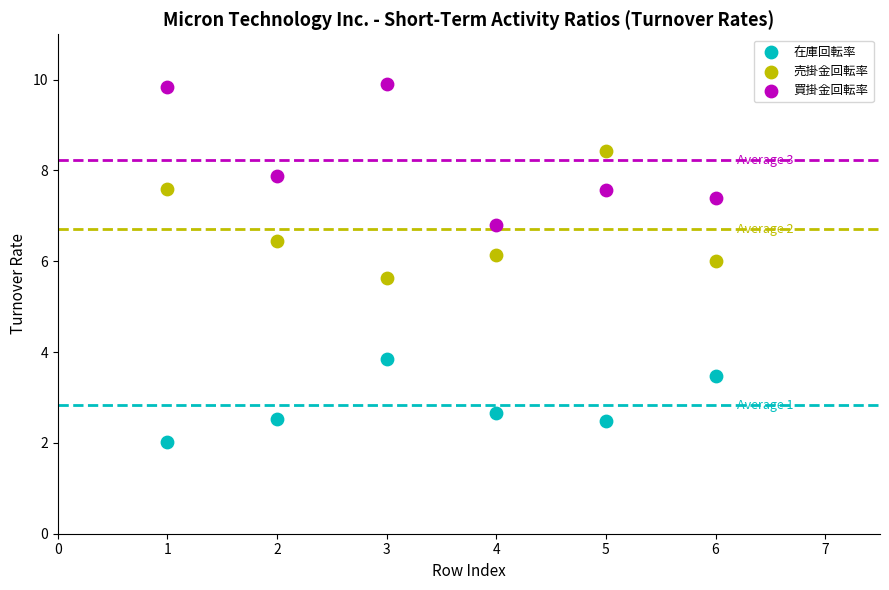

Which series reaches the maximum Y coordinate?

買掛金回転率